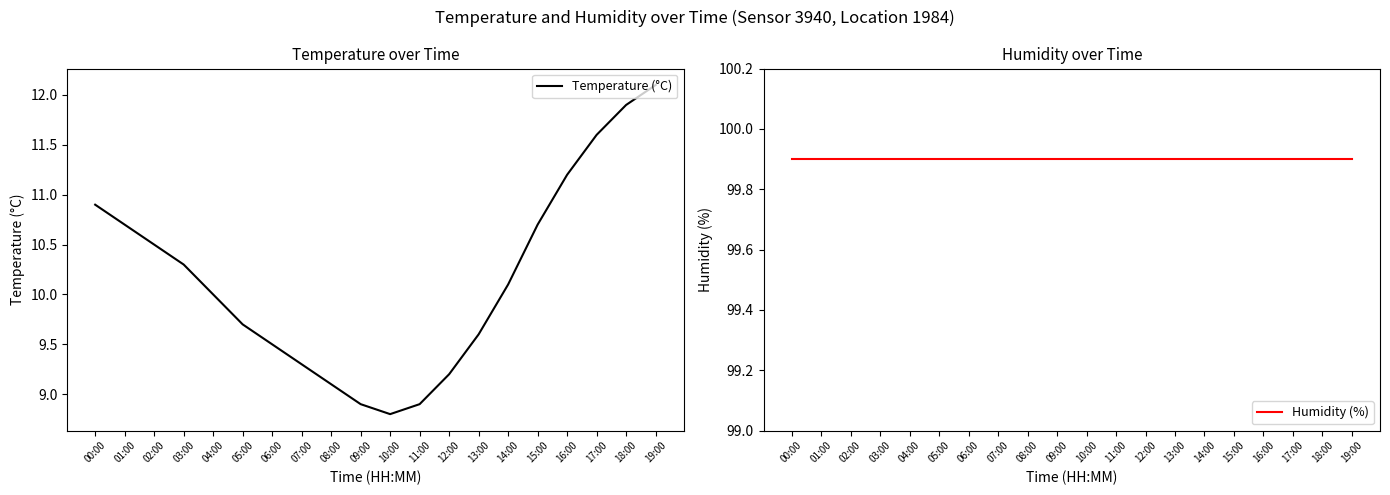

Count the number of data series in this chart.

2